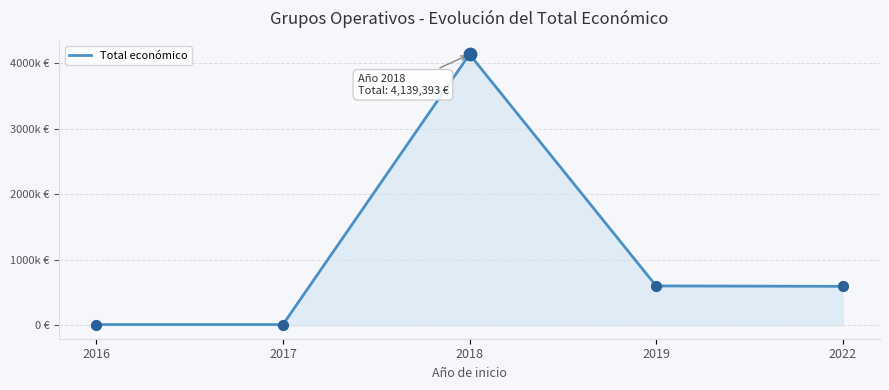

Between 2019 and 2018, which is larger?

2018